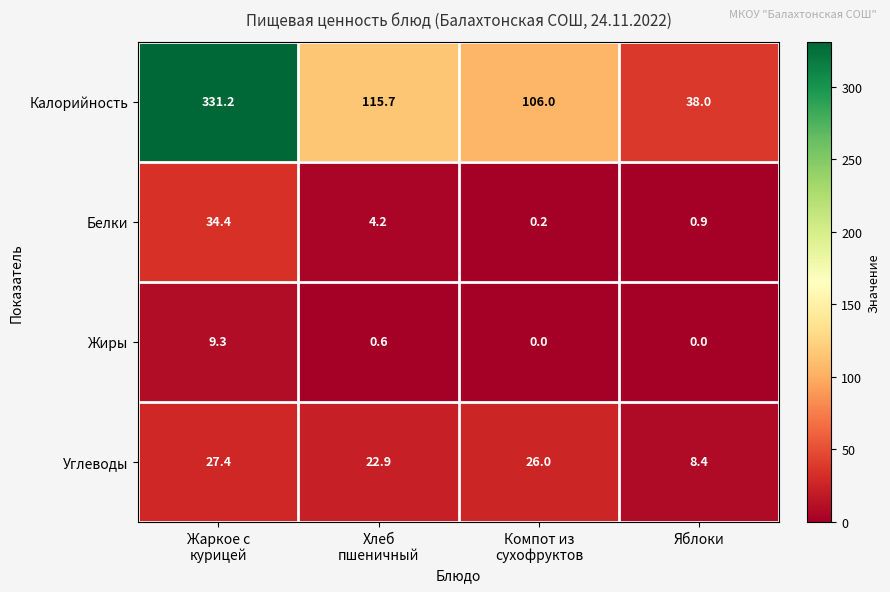

What is the average value of the Углеводы series?

21.2